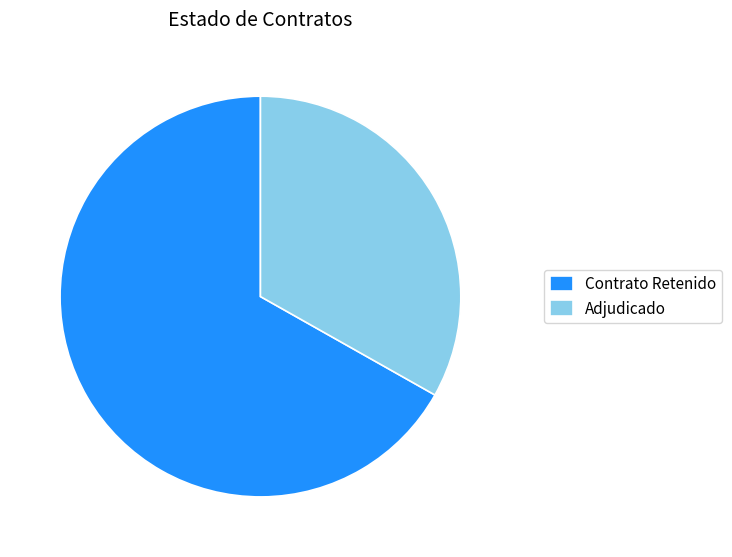

Do Contrato Retenido and Adjudicado together represent more than half of the pie?

Yes